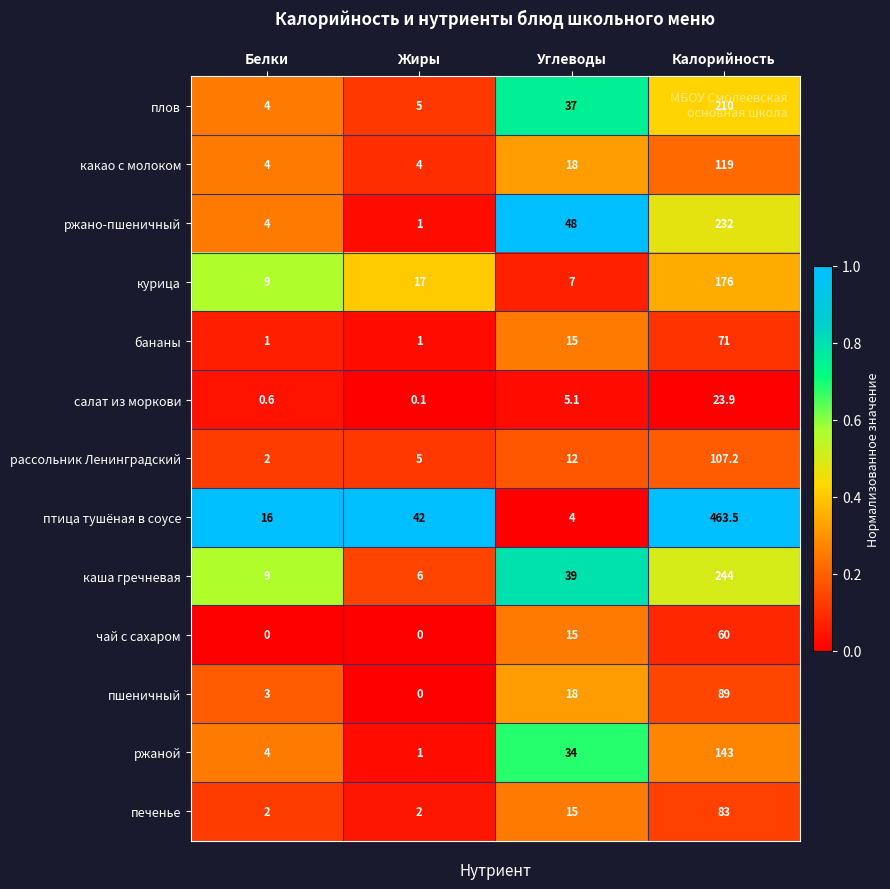

What is the difference between the second highest and second lowest values in the птица тушёная в соусе series?

26.0